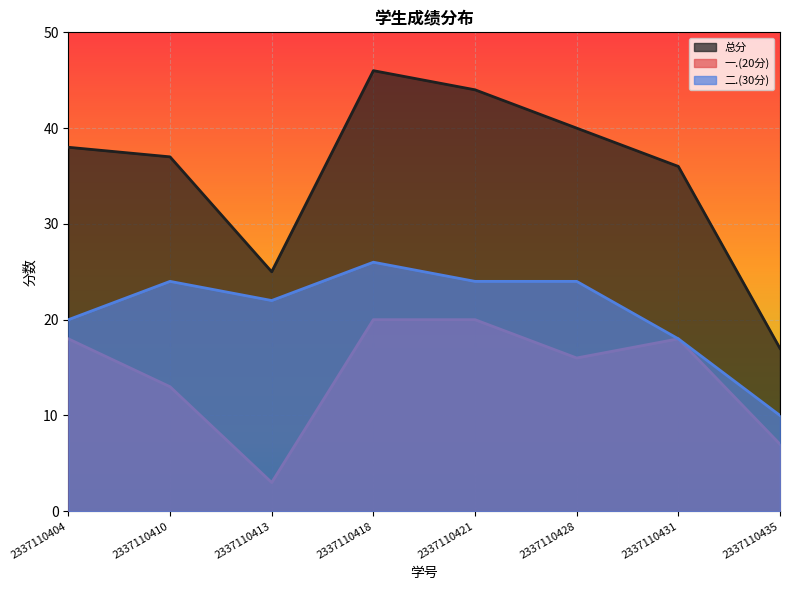

What is the approximate value of 一.(20分) at 2337110421, to the nearest 10?

20